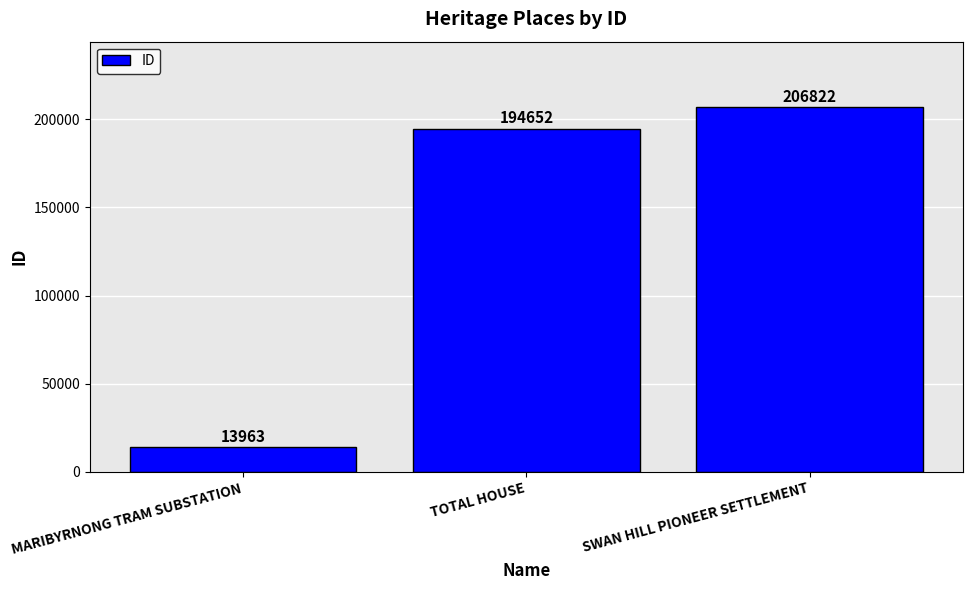

Reading right to left, transcribe all the data shown in this chart.

SWAN HILL PIONEER SETTLEMENT=206822	TOTAL HOUSE=194652	MARIBYRNONG TRAM SUBSTATION=13963